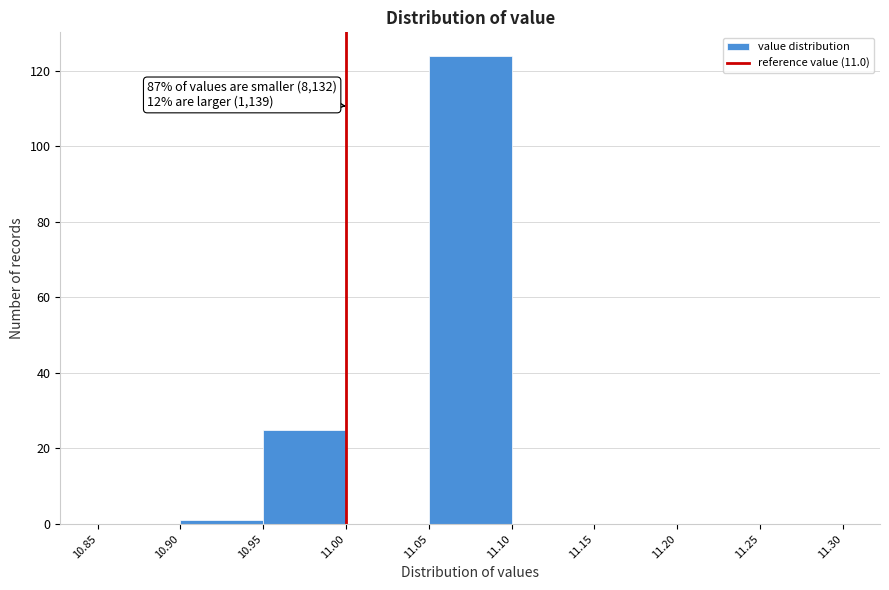

Over which range of the x-axis is the bar tallest?

11.05 to 11.10